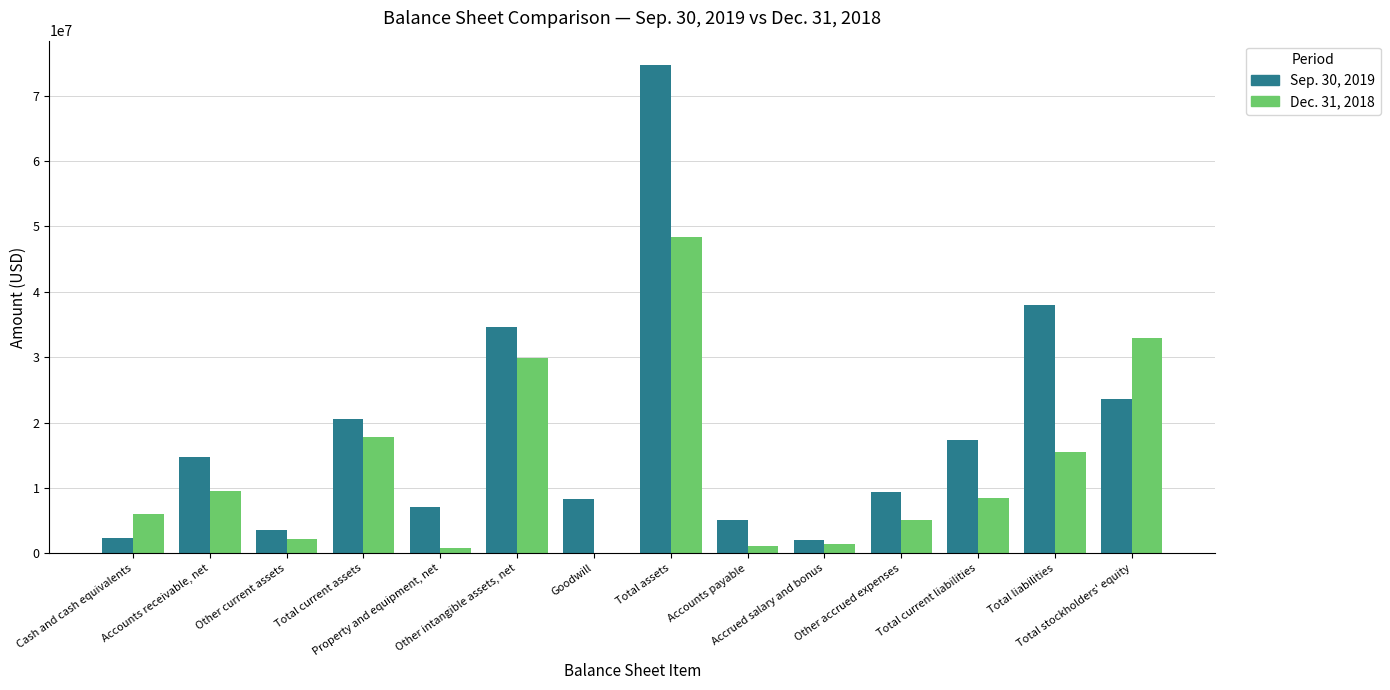

True or false: Dec. 31, 2018 has a value of 1059000 at Accounts payable.

True